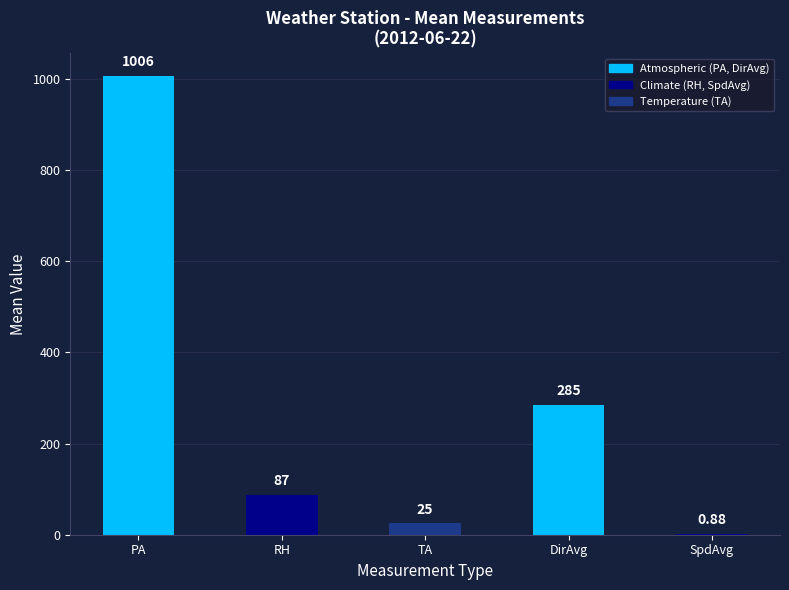

At which label does the data first exceed 86?

PA